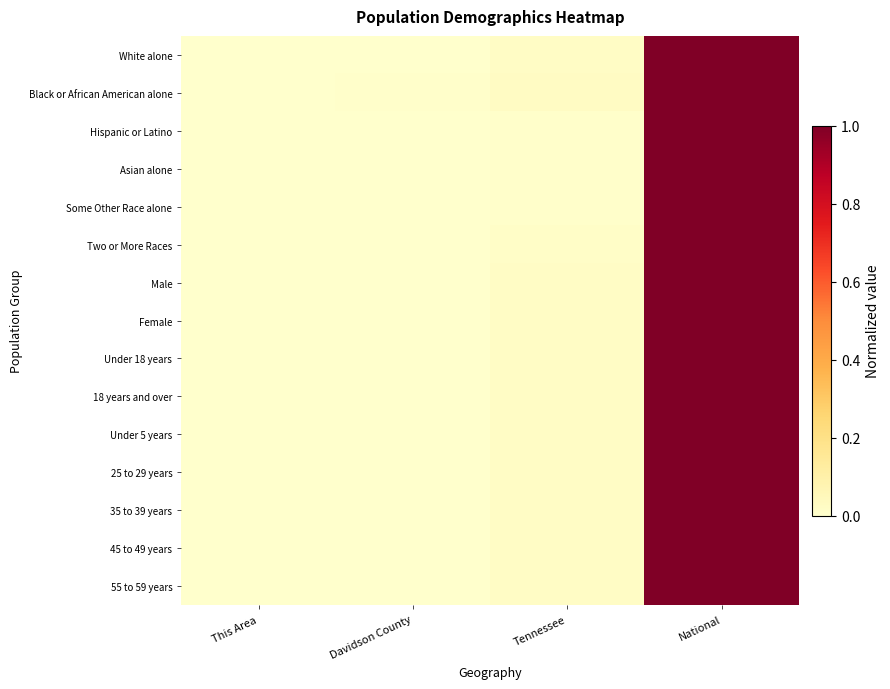

Reading right to left, list all the values displayed in this chart.

White alone: National=1.0	Tennessee=0.0	Davidson County=0.0	This Area=0.0
Black or African American alone: National=1.0	Tennessee=0.0	Davidson County=0.0	This Area=0.0
Hispanic or Latino: National=1.0	Tennessee=0.0	Davidson County=0.0	This Area=0.0
Asian alone: National=1.0	Tennessee=0.0	Davidson County=0.0	This Area=0.0
Some Other Race alone: National=1.0	Tennessee=0.0	Davidson County=0.0	This Area=0.0
Two or More Races: National=1.0	Tennessee=0.0	Davidson County=0.0	This Area=0.0
Male: National=1.0	Tennessee=0.0	Davidson County=0.0	This Area=0.0
Female: National=1.0	Tennessee=0.0	Davidson County=0.0	This Area=0.0
Under 18 years: National=1.0	Tennessee=0.0	Davidson County=0.0	This Area=0.0
18 years and over: National=1.0	Tennessee=0.0	Davidson County=0.0	This Area=0.0
Under 5 years: National=1.0	Tennessee=0.0	Davidson County=0.0	This Area=0.0
25 to 29 years: National=1.0	Tennessee=0.0	Davidson County=0.0	This Area=0.0
35 to 39 years: National=1.0	Tennessee=0.0	Davidson County=0.0	This Area=0.0
45 to 49 years: National=1.0	Tennessee=0.0	Davidson County=0.0	This Area=0.0
55 to 59 years: National=1.0	Tennessee=0.0	Davidson County=0.0	This Area=0.0